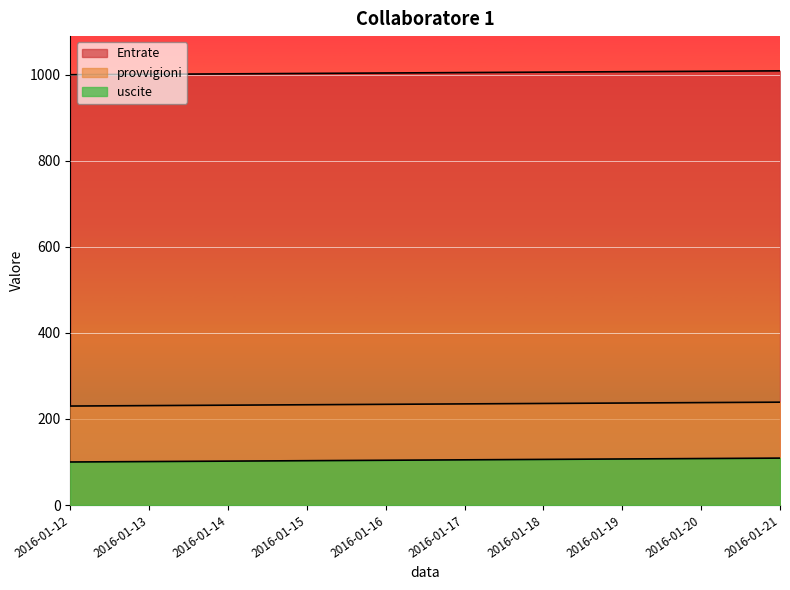

At which label does provvigioni first exceed 105?

2016-01-18